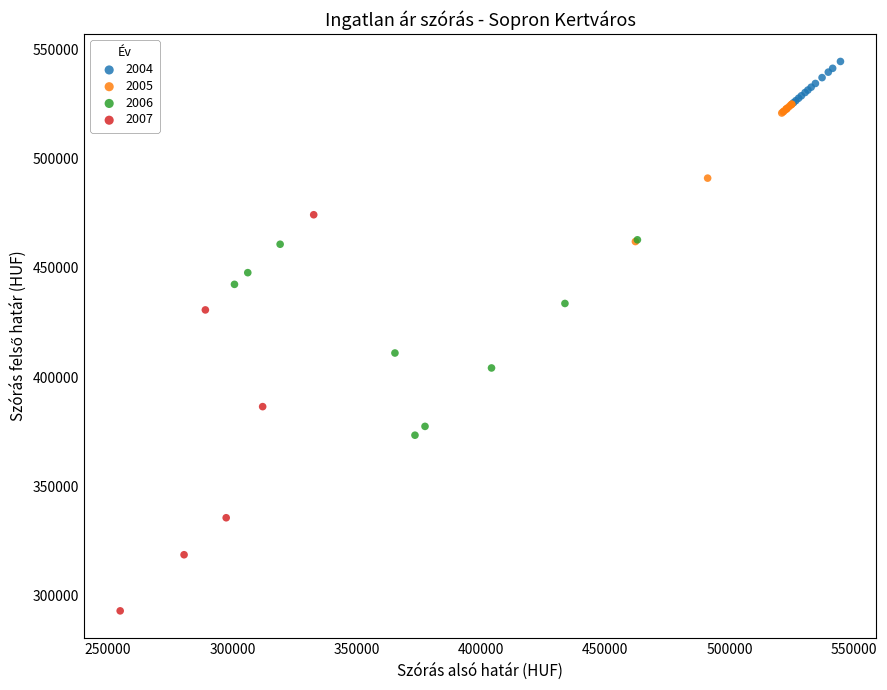

Which series reaches the minimum Y coordinate?

2007